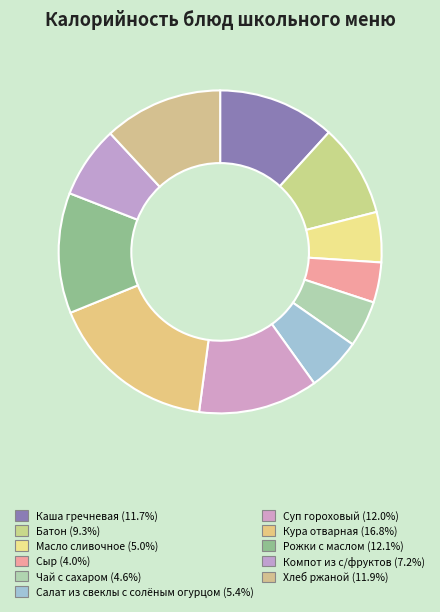

Count the number of slices in the pie.

11